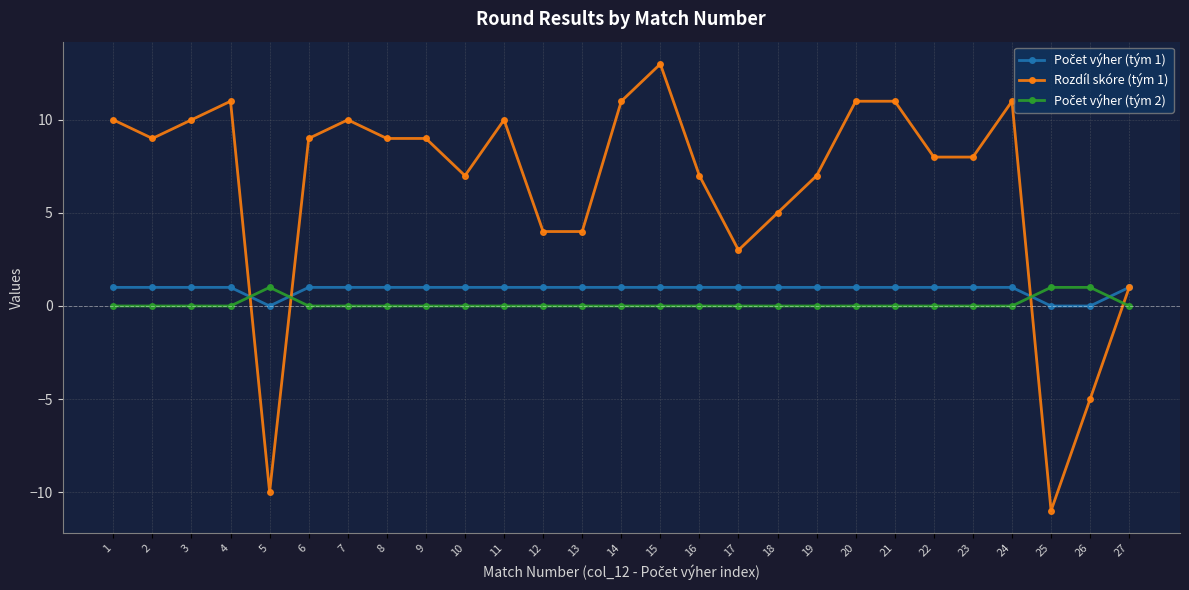

At which category does the chart reach its minimum across all series?

25